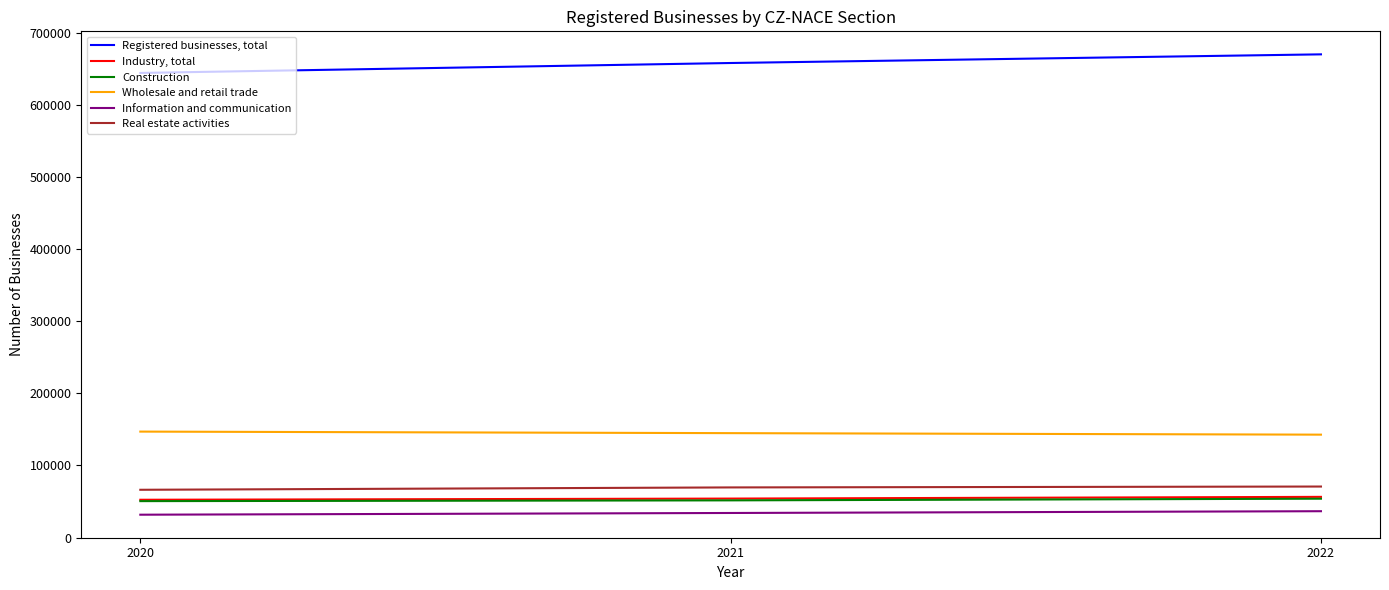

What is the difference between the highest and lowest values at 2021?

624345